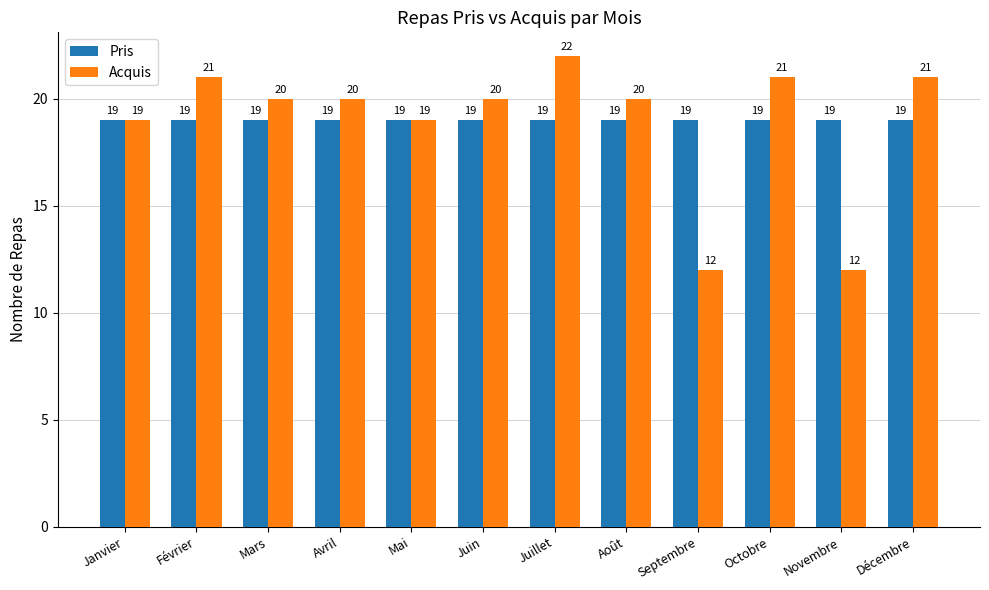

What position from the left is Septembre?

9